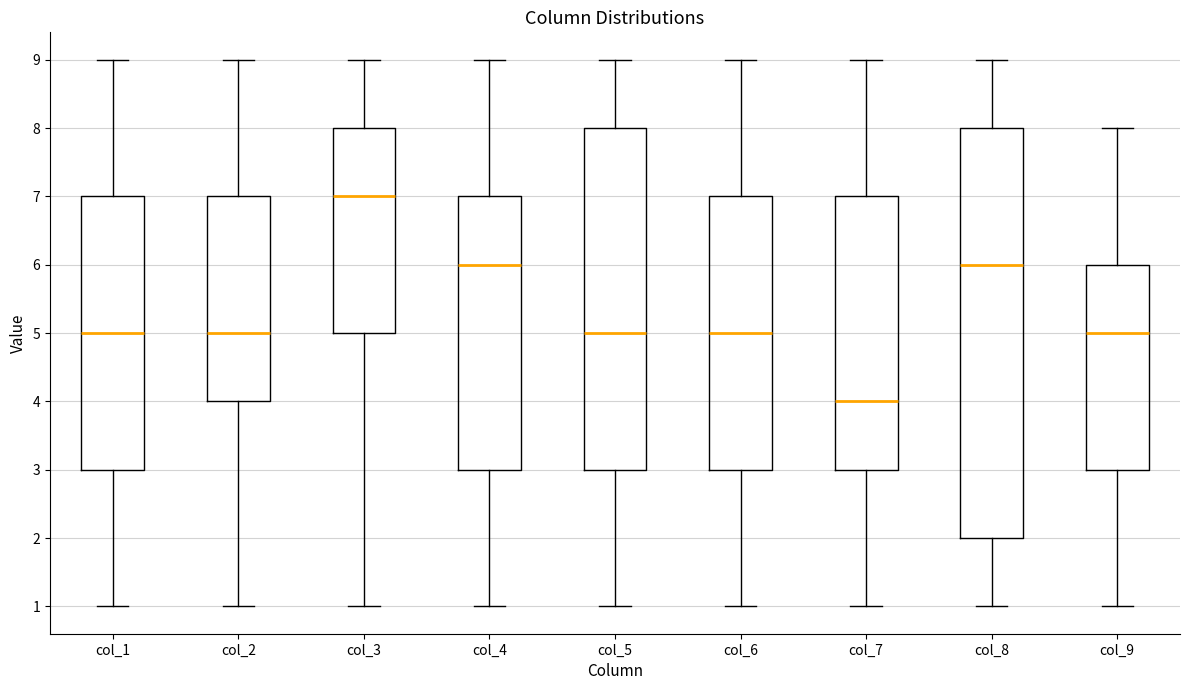

Reading left to right, read every box against the y-axis: the position of its median line, the range the box covers, and the ends of its whiskers. The values are not printed on the chart, so give them approximately, as read against the axis.

col_1: median 5, box 3 to 7, whiskers 1 to 9
col_2: median 5, box 4 to 7, whiskers 1 to 9
col_3: median 7, box 5 to 8, whiskers 1 to 9
col_4: median 6, box 3 to 7, whiskers 1 to 9
col_5: median 5, box 3 to 8, whiskers 1 to 9
col_6: median 5, box 3 to 7, whiskers 1 to 9
col_7: median 4, box 3 to 7, whiskers 1 to 9
col_8: median 6, box 2 to 8, whiskers 1 to 9
col_9: median 5, box 3 to 6, whiskers 1 to 8